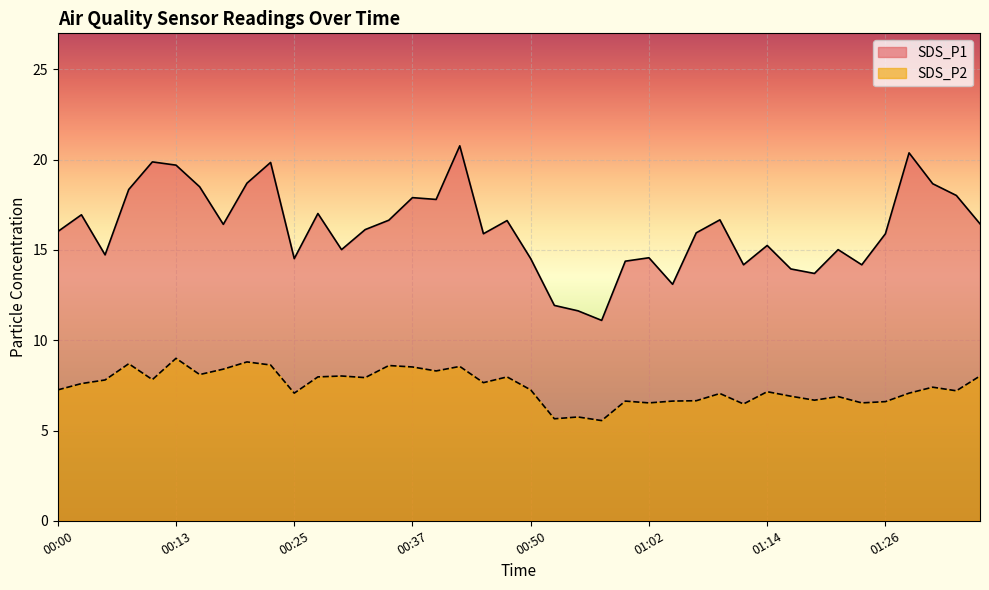

Which category has the highest value in the SDS_P1 series?

00:42